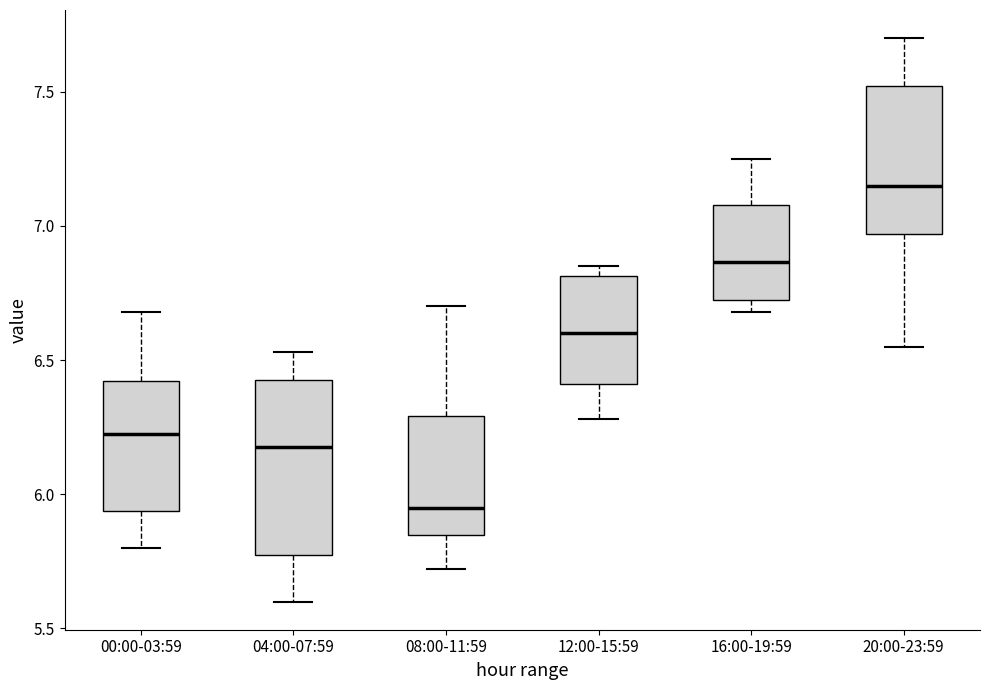

Where is the upper edge of the box for 16:00-19:59 on the y-axis? The values are not printed on the chart, so give them approximately, as read against the axis.

7.10